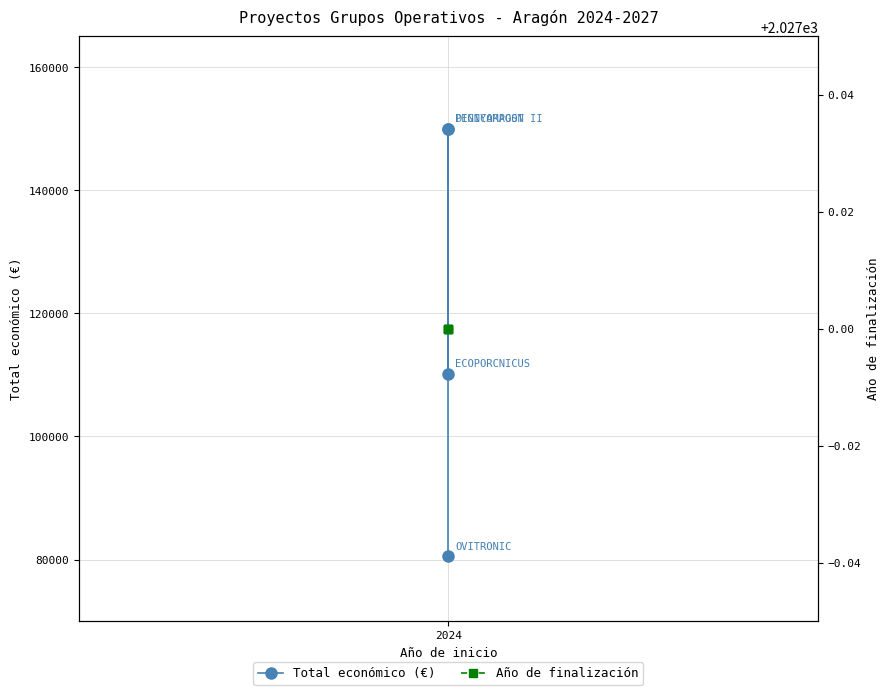

What is the value of the Año de finalización point at the 2nd from the left?

2027